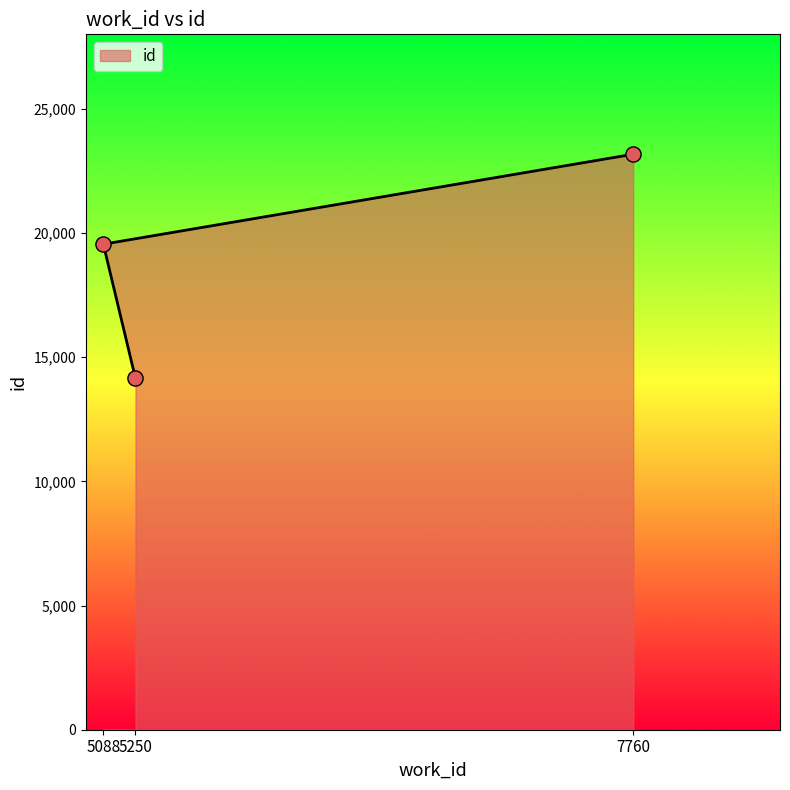

What is the change in value from 5088 to 7760?

+3623